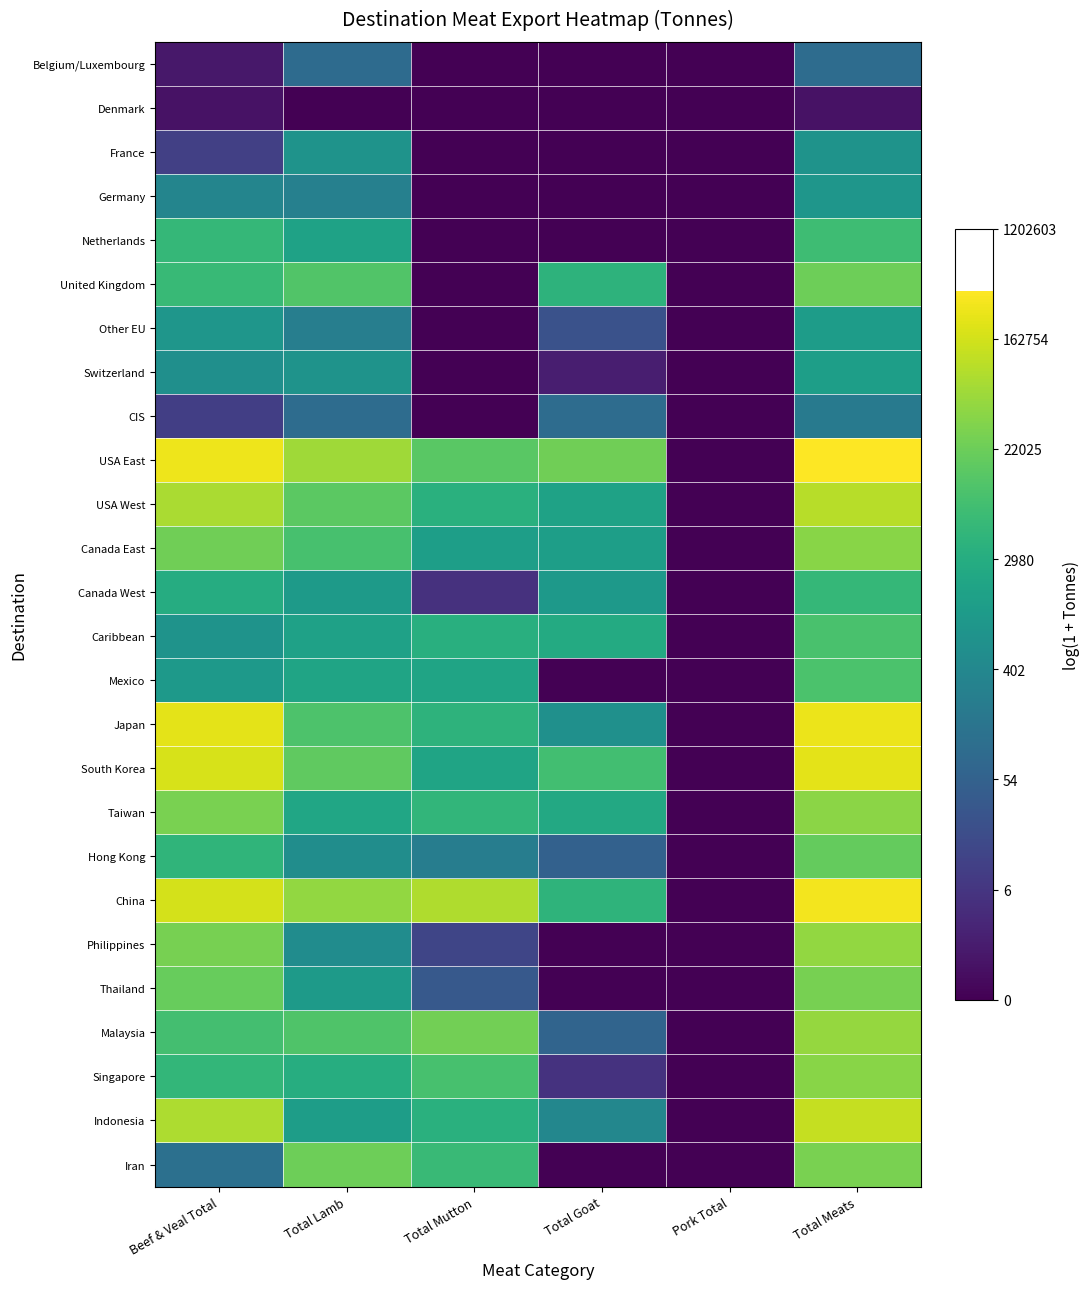

What is the spread (max minus min) of values at Total Lamb?

11.1